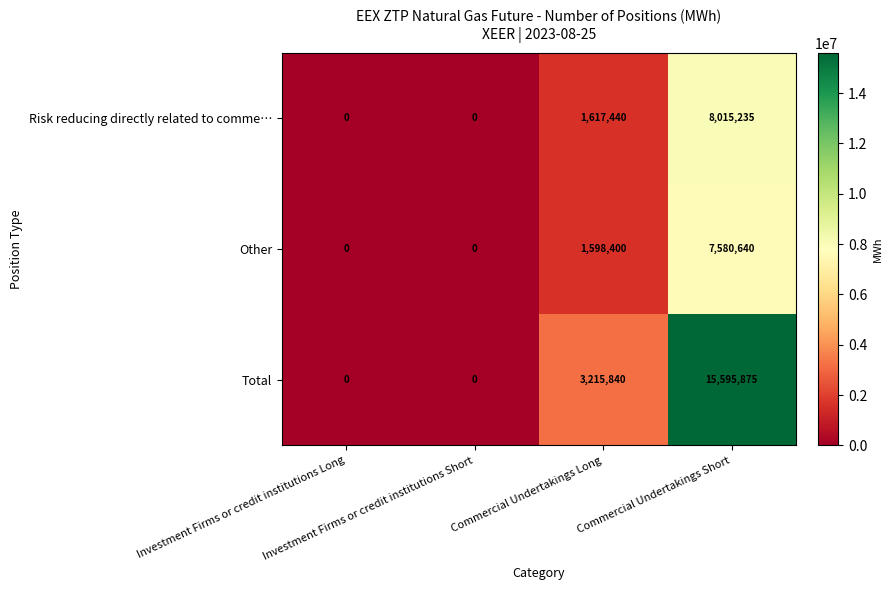

Which series has the largest total across all categories?

Total